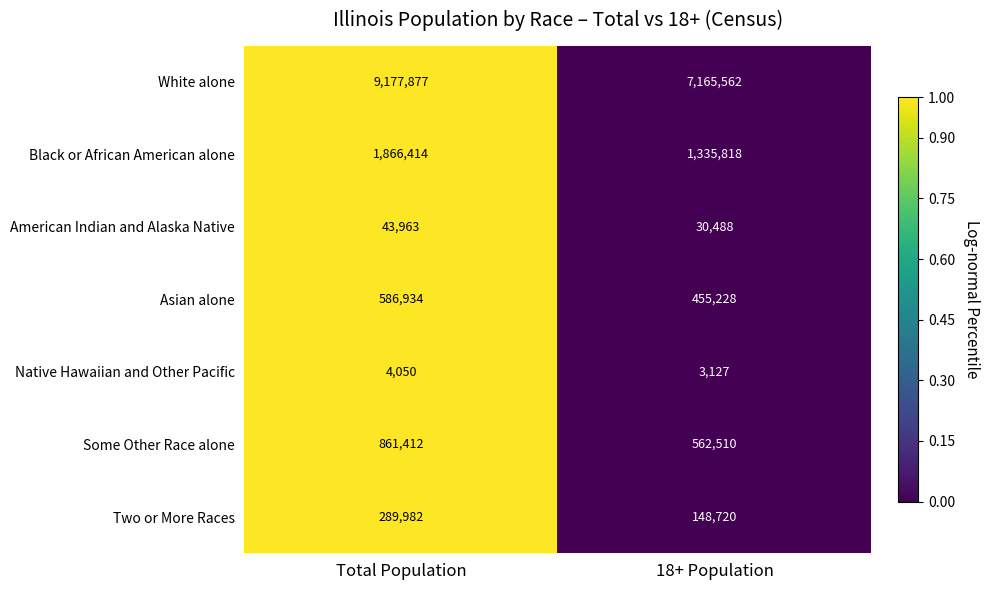

What is the approximate value of Native Hawaiian and Other Pacific at 18+ Population, to the nearest 100?

3100